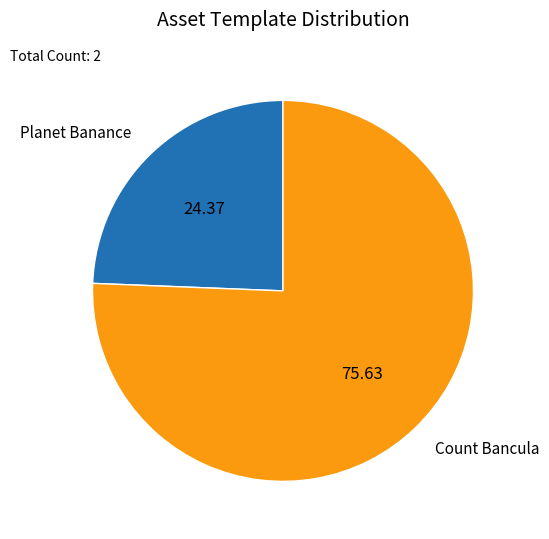

What is the ratio of the value at Count Bancula to the value at Planet Banance?

3.1